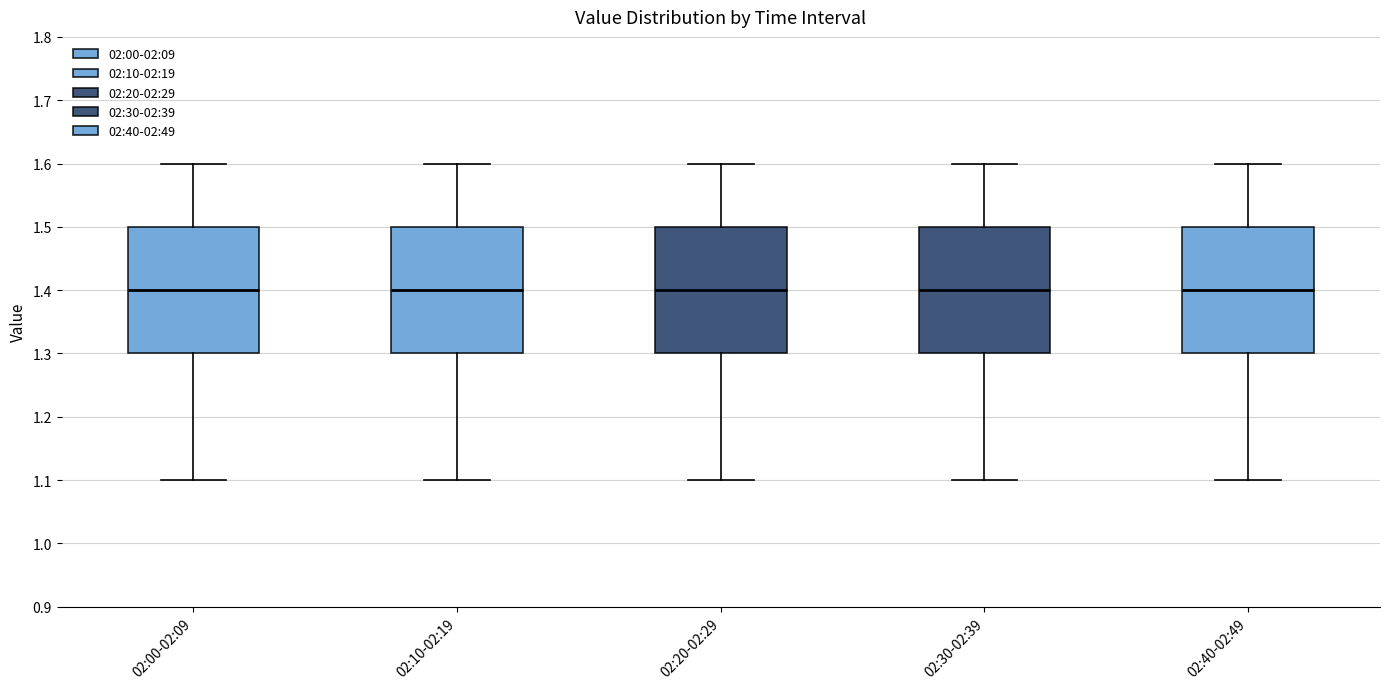

Reading left to right, transcribe this box plot: for each box, give where its median line is, the range the box spans, and where its two whiskers end, as read against the y-axis. The values are not printed on the chart, so give them approximately, as read against the axis.

02:00-02:09: median 1.4, box 1.3 to 1.5, whiskers 1.1 to 1.6
02:10-02:19: median 1.4, box 1.3 to 1.5, whiskers 1.1 to 1.6
02:20-02:29: median 1.4, box 1.3 to 1.5, whiskers 1.1 to 1.6
02:30-02:39: median 1.4, box 1.3 to 1.5, whiskers 1.1 to 1.6
02:40-02:49: median 1.4, box 1.3 to 1.5, whiskers 1.1 to 1.6